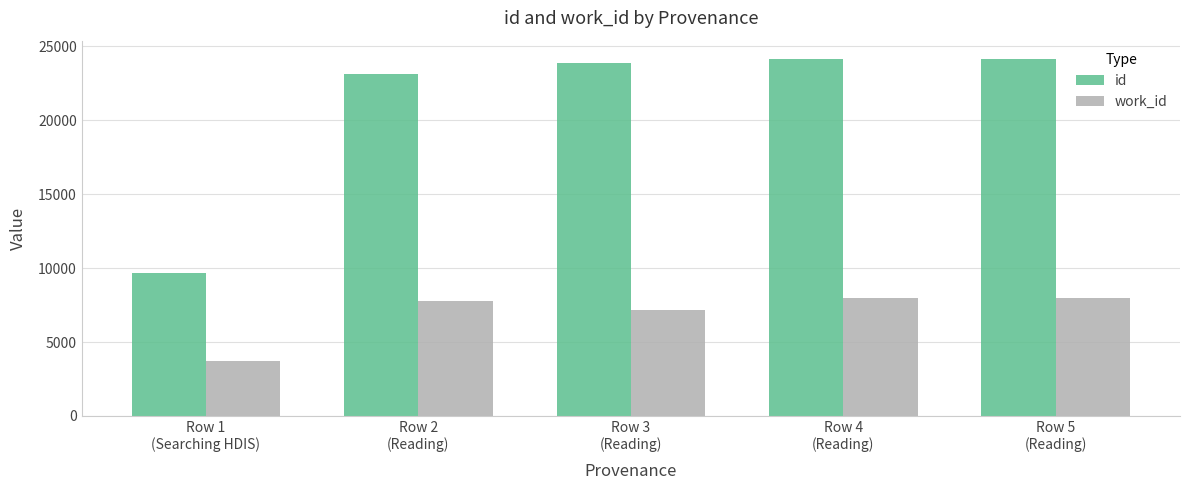

What position from the right is Row 2
(Reading)?

4